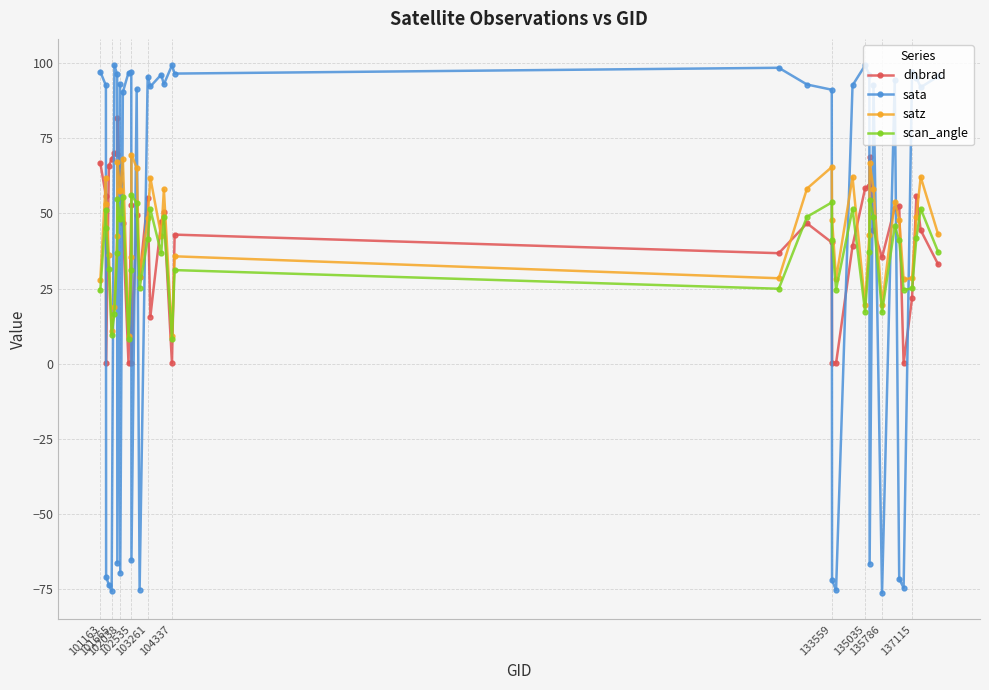

What is the difference between the second highest and minimum values in the dnbrad series?

69.9